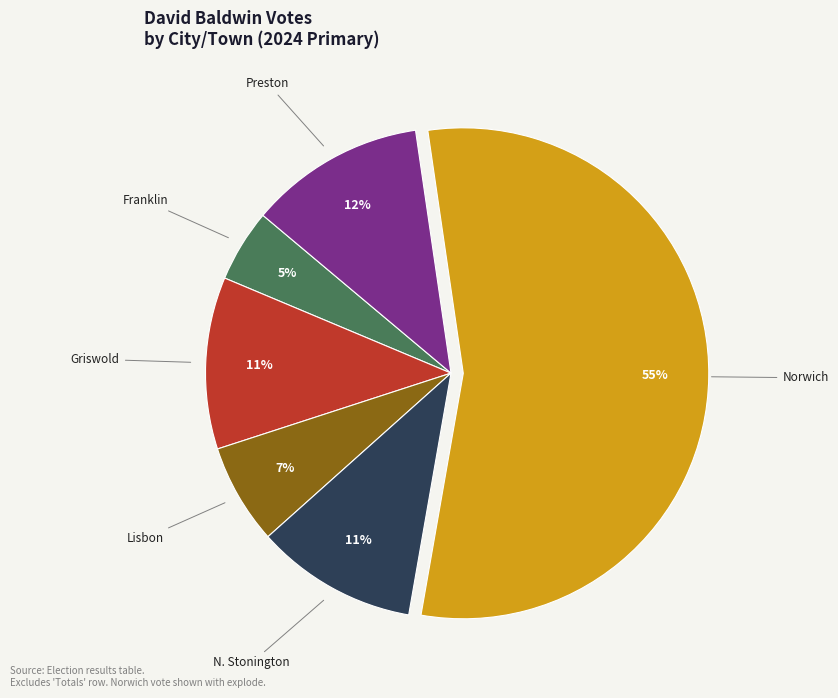

Is there a majority slice in this chart?

Yes